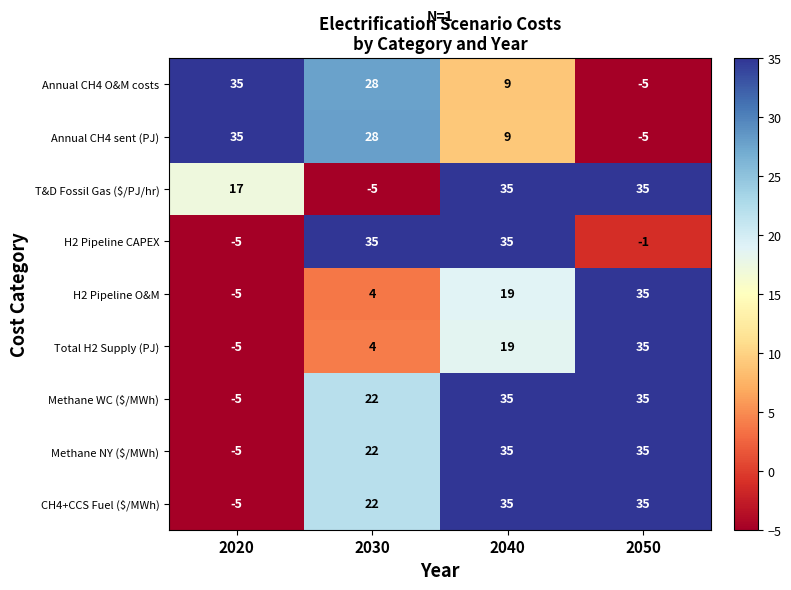

Which series changed the most between 2040 and 2050?

H2 Pipeline CAPEX